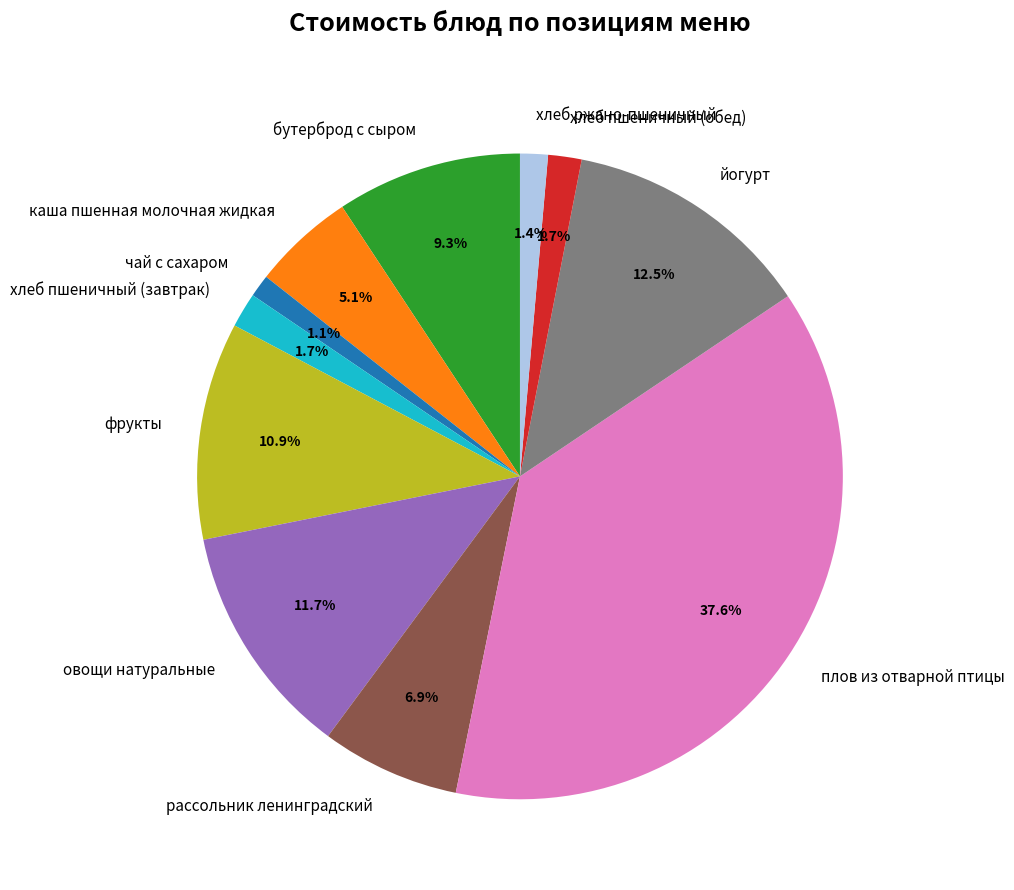

How many slices are in this pie chart?

11